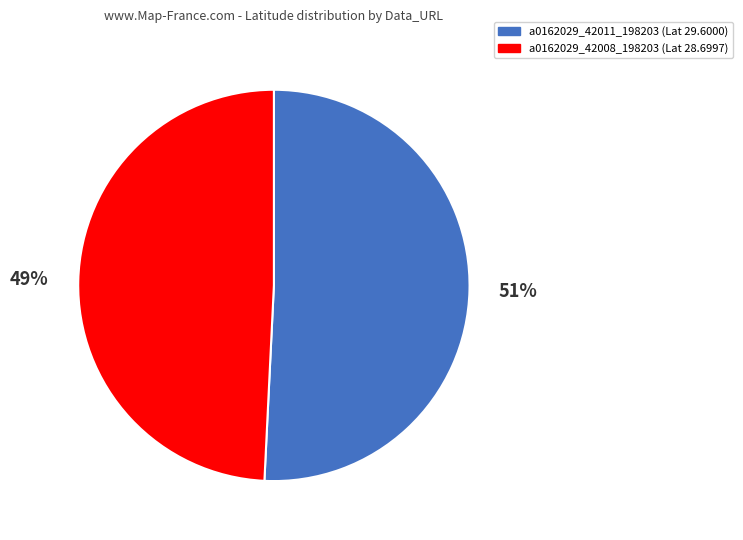

What is the majority slice?

a0162029_42011_198203 (Lat 29.6000)